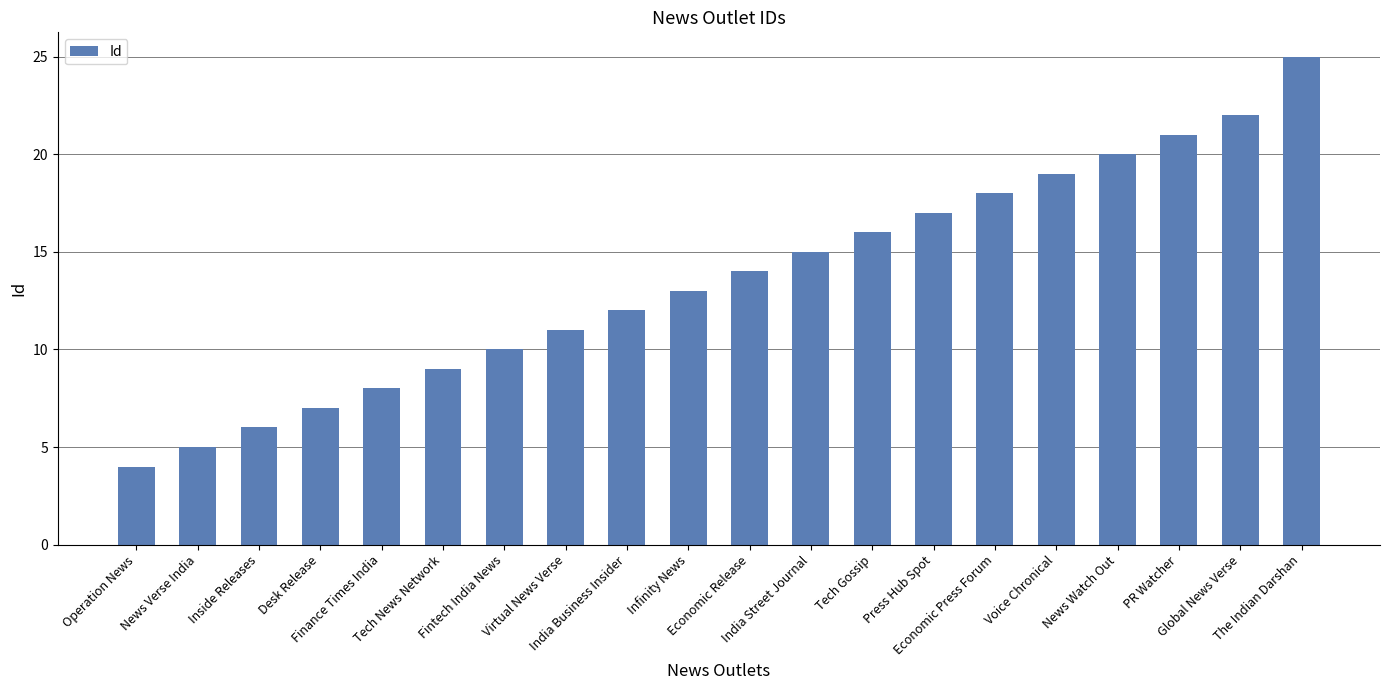

Does the chart contain any negative values?

No